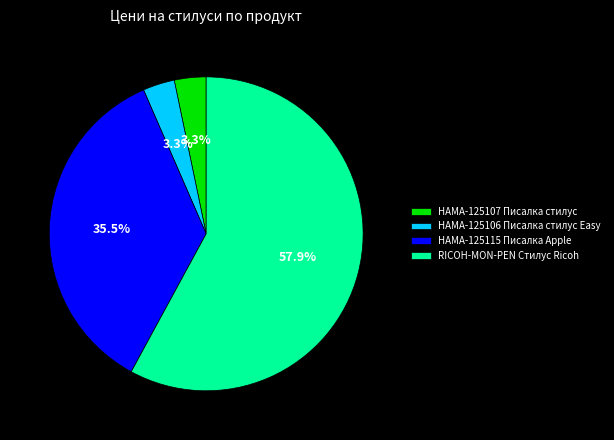

What is the ratio of the value at HAMA-125106 Писалка стилус Easy to the value at HAMA-125107 Писалка стилус?

1.0